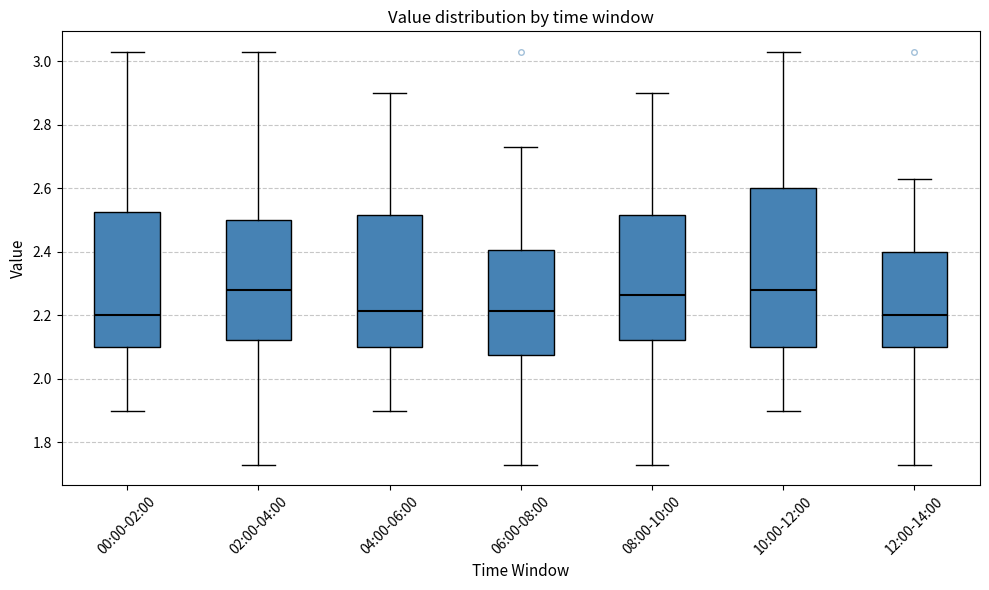

Which box is the tallest, from its lower edge to its upper edge?

10:00-12:00